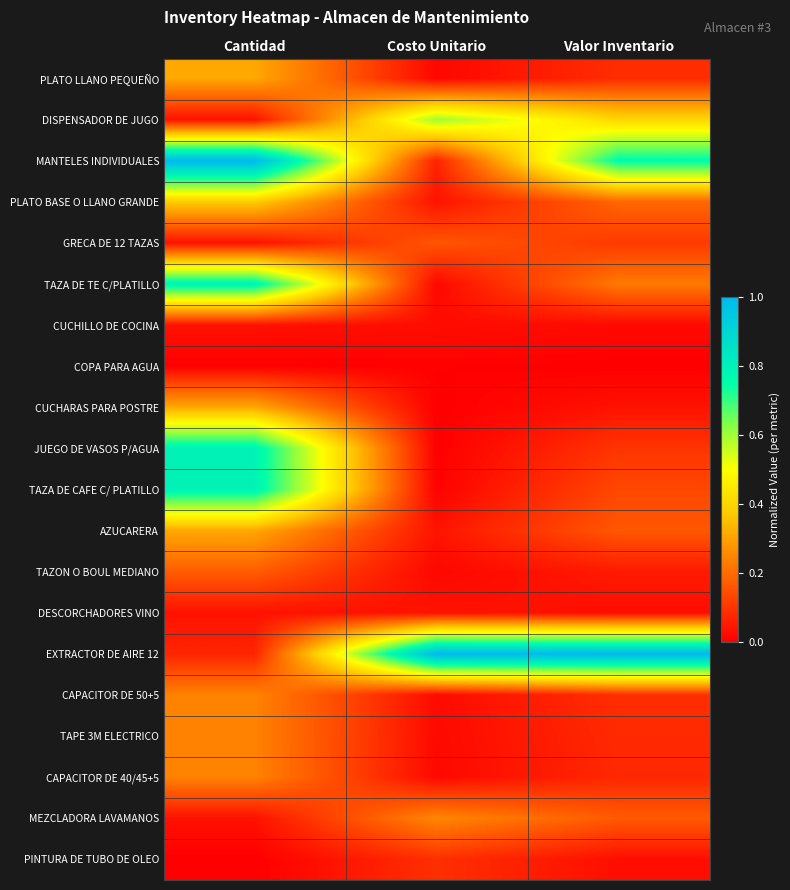

Which series changed the most between Cantidad and Valor Inventario?

EXTRACTOR DE AIRE 12